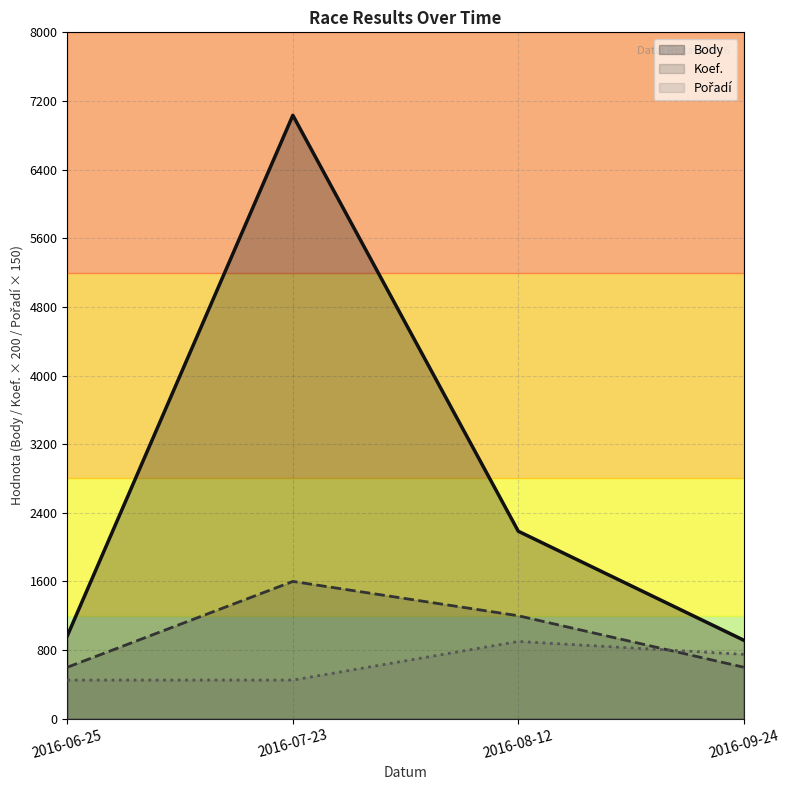

At which category does the chart reach its minimum across all series?

2016-06-25